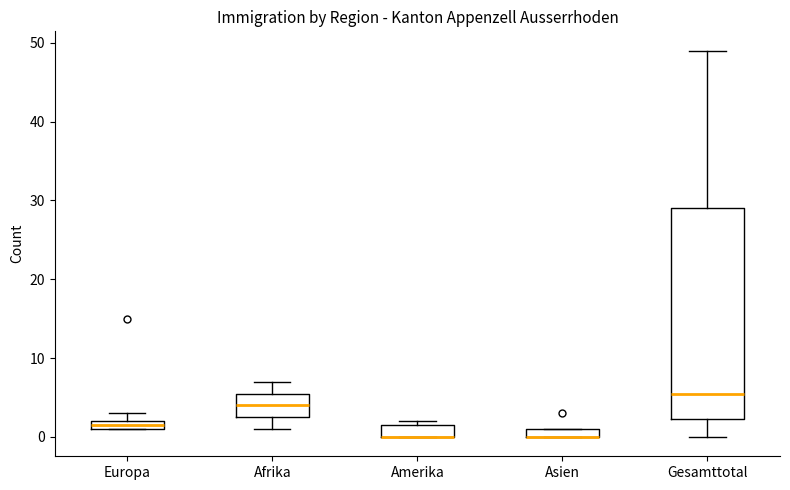

Where is the lower edge of the box for Amerika on the y-axis? The values are not printed on the chart, so give them approximately, as read against the axis.

0